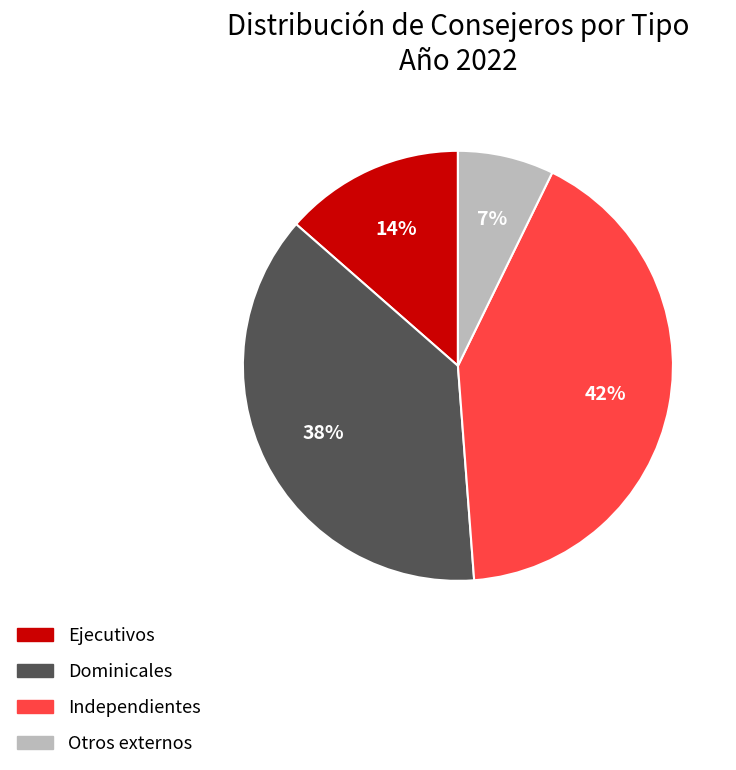

Count the number of slices in the pie.

4